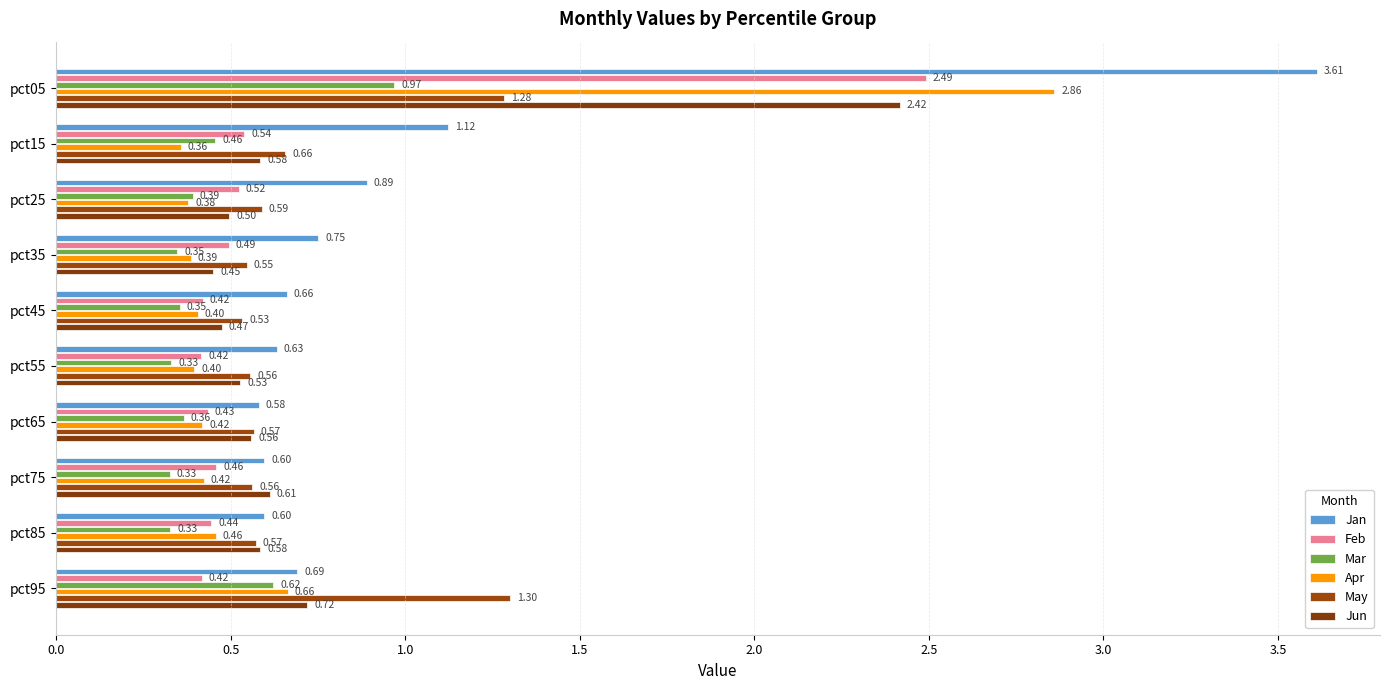

What position from the left is 2.0?

5